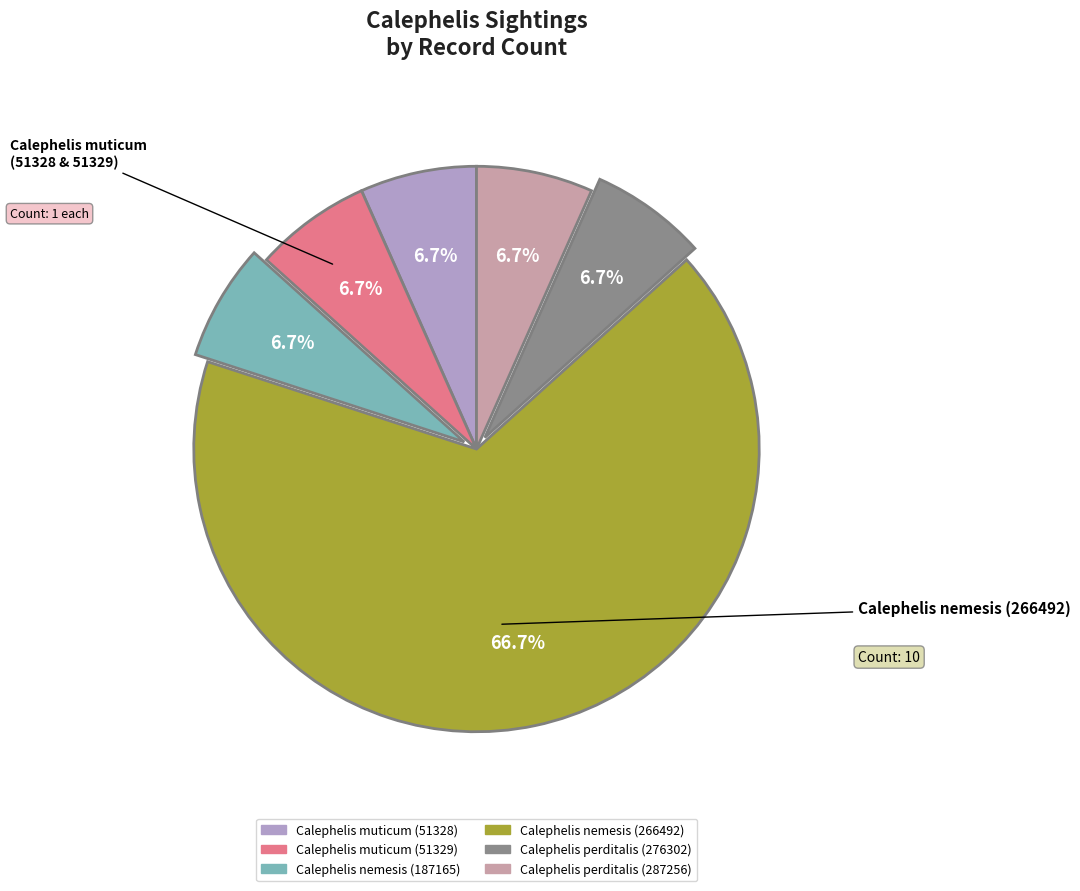

To the nearest percent, what is the average slice percentage?

17%